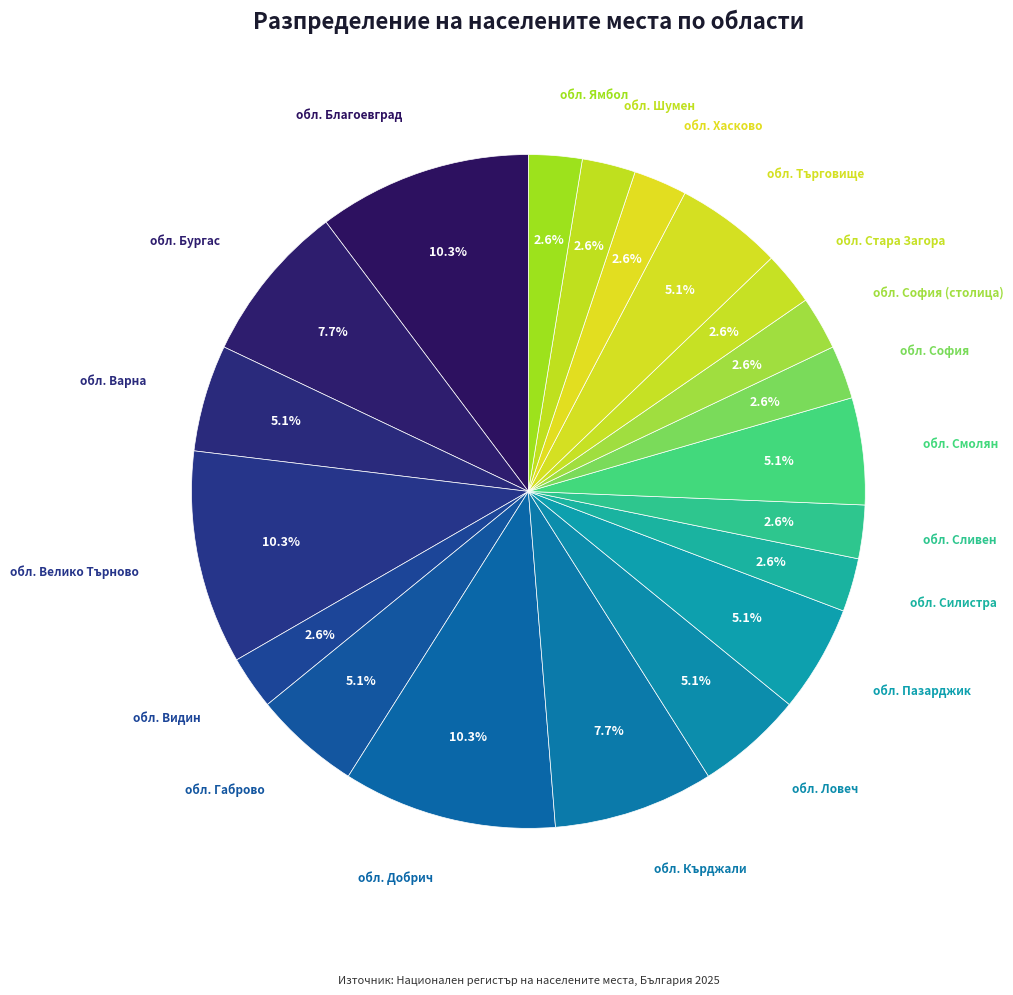

Is there a majority slice in this chart?

No